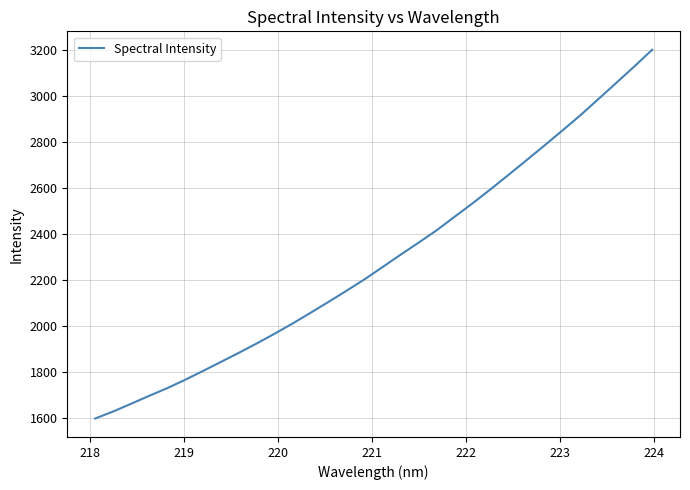

What is the smallest value displayed?

1597.2